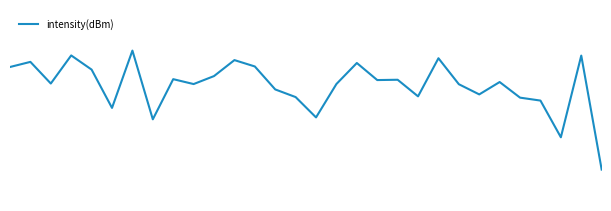

Does the chart have visible grid lines?

No